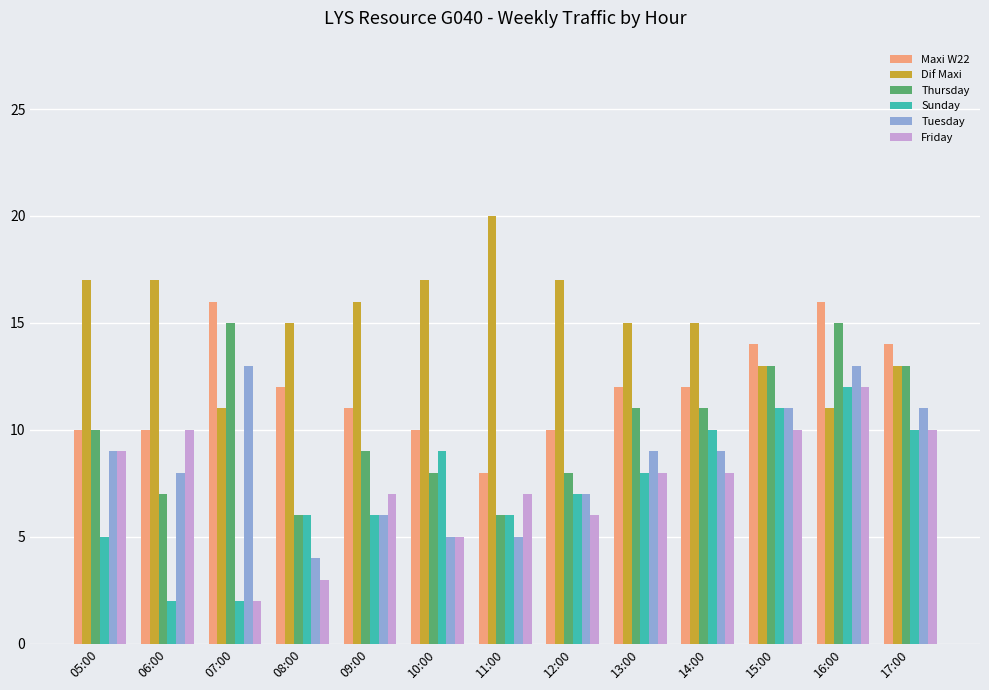

How many data points does each series have?

13